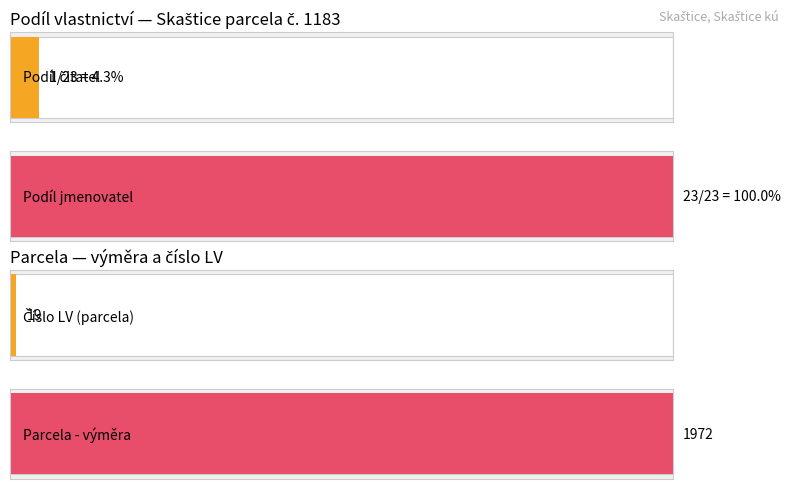

Where is Válková Františka nearest to the value 712913854?

Parcela - výměra